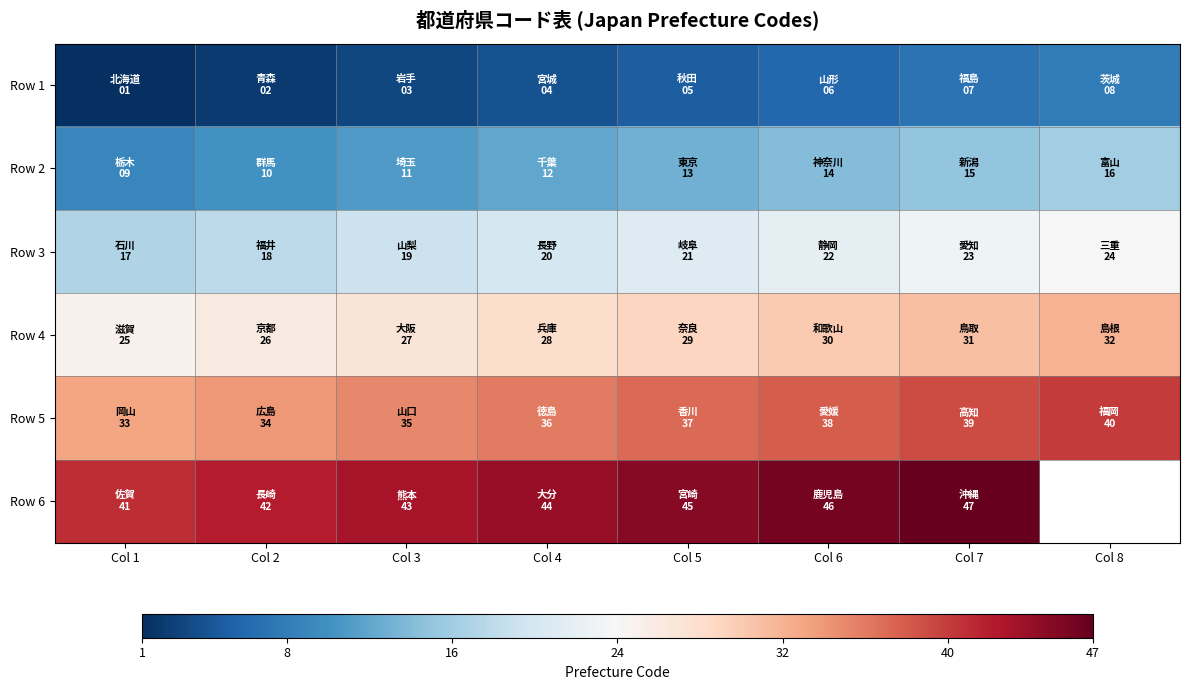

Read the Row 1 value at Col 1.

1.0